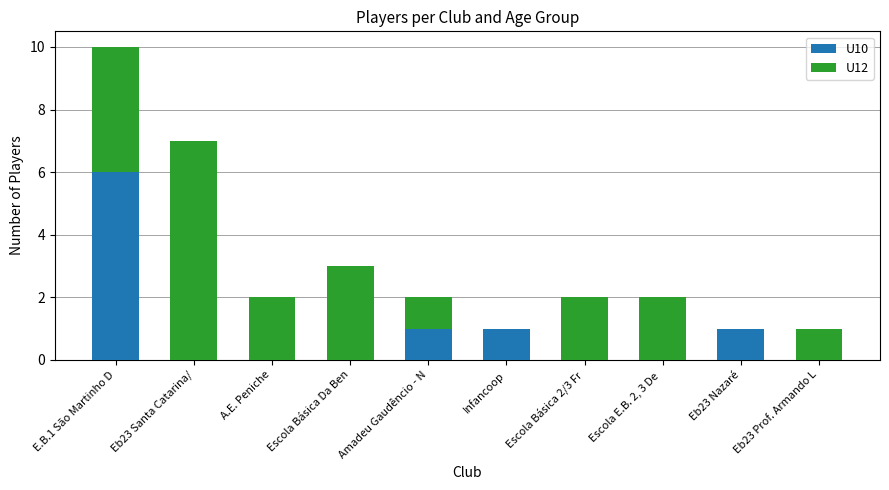

What is the total value across all series at Escola E.B. 2, 3 De ?

2